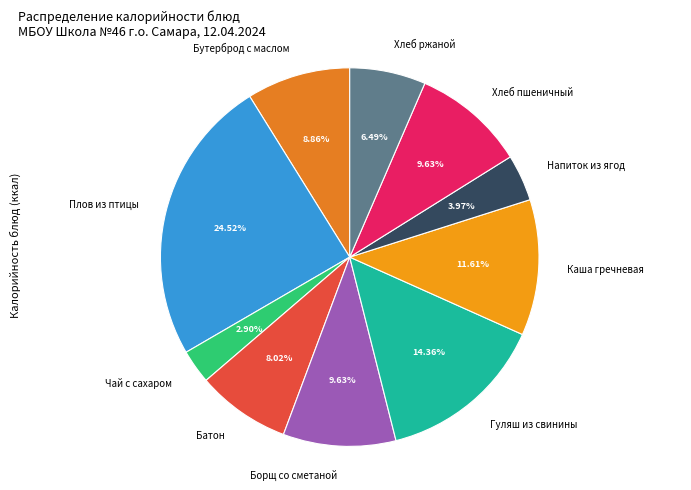

Which category has the smallest portion of the pie?

Чай с сахаром